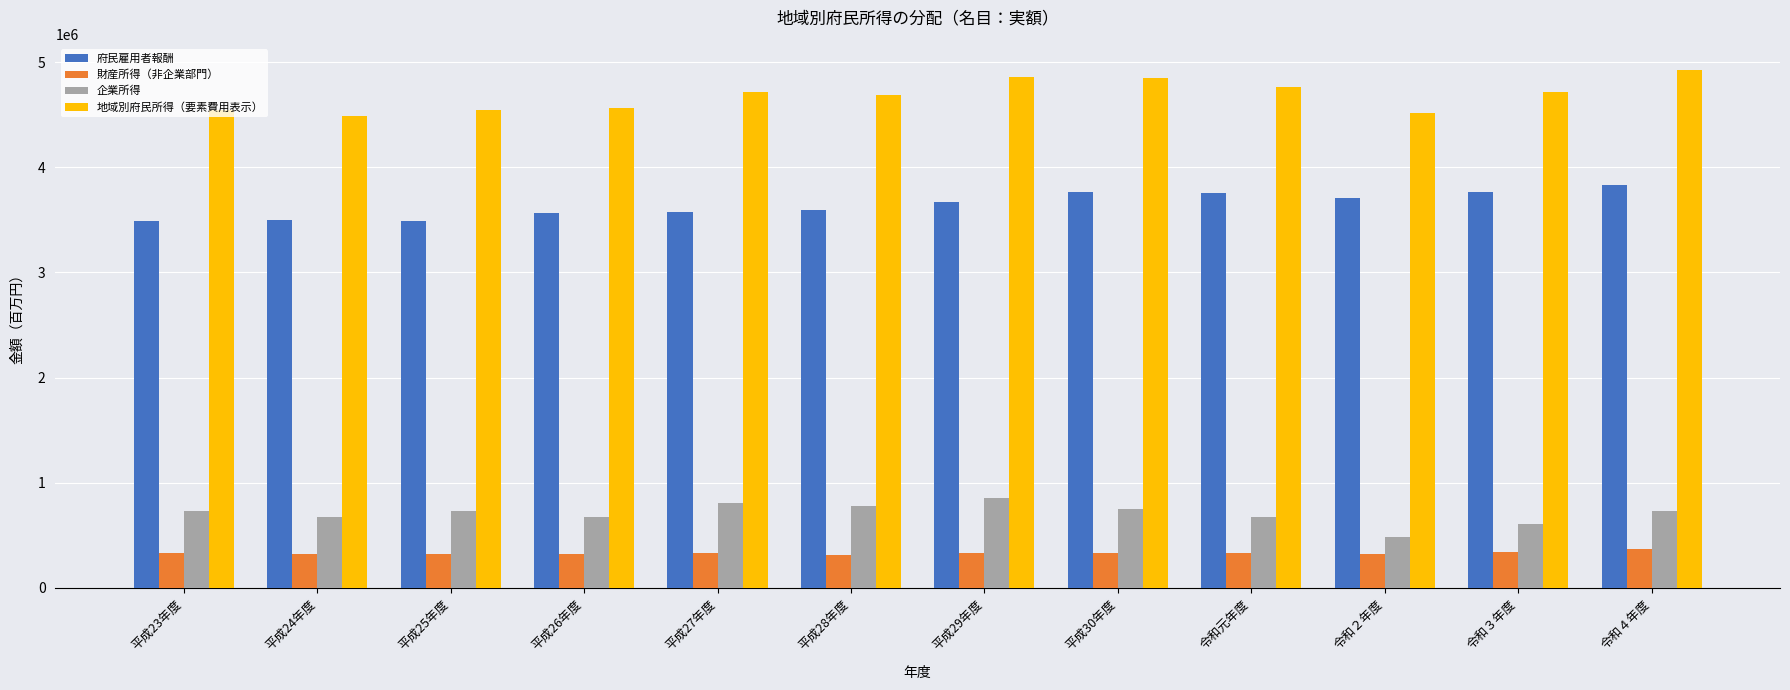

What is the difference between the maximum and minimum values in the 府民雇用者報酬 series?

342098